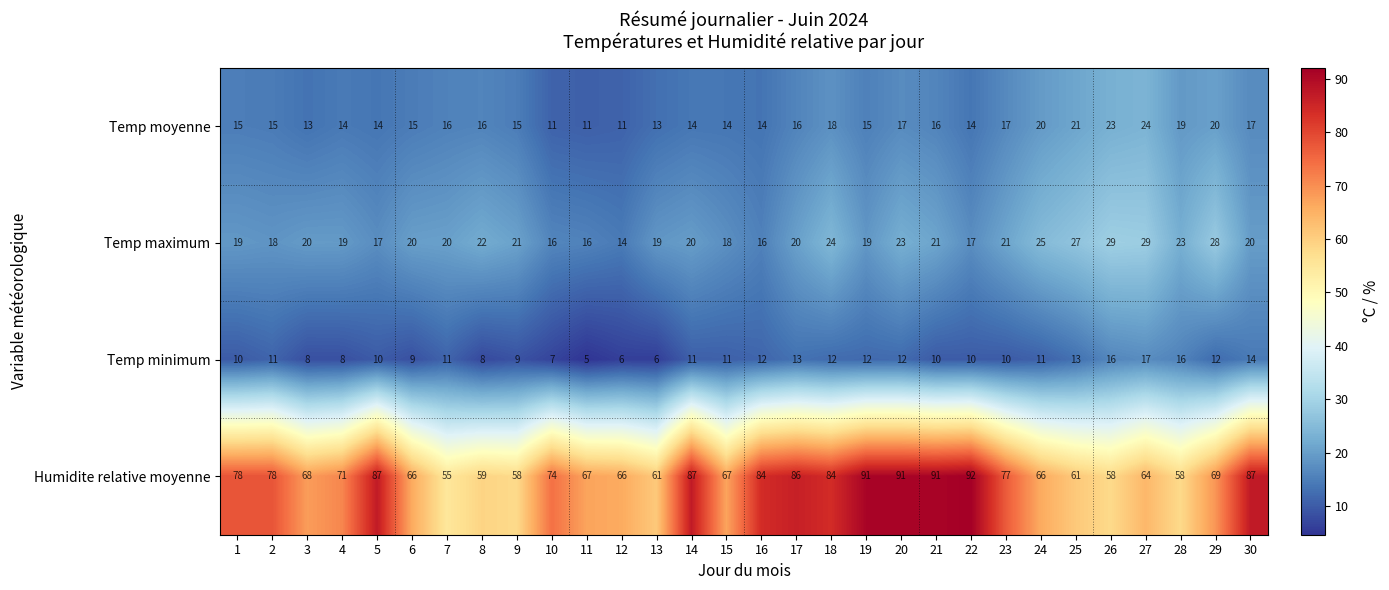

True or false: Temp moyenne has a value of 36 at 27.

False